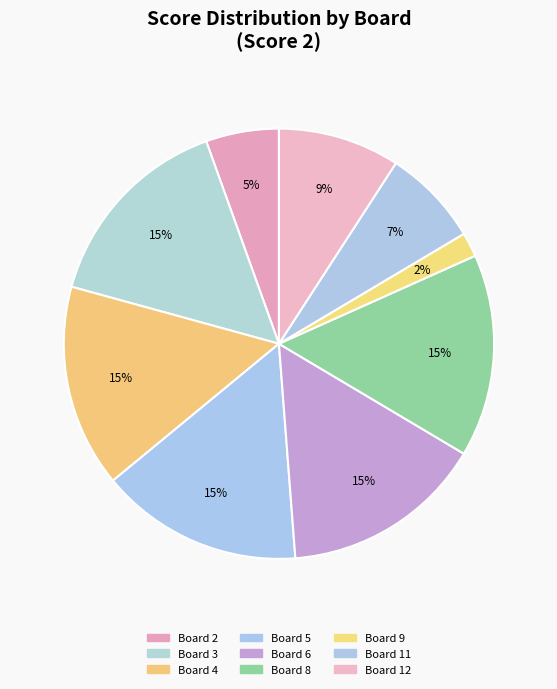

Does any single category account for the majority?

No